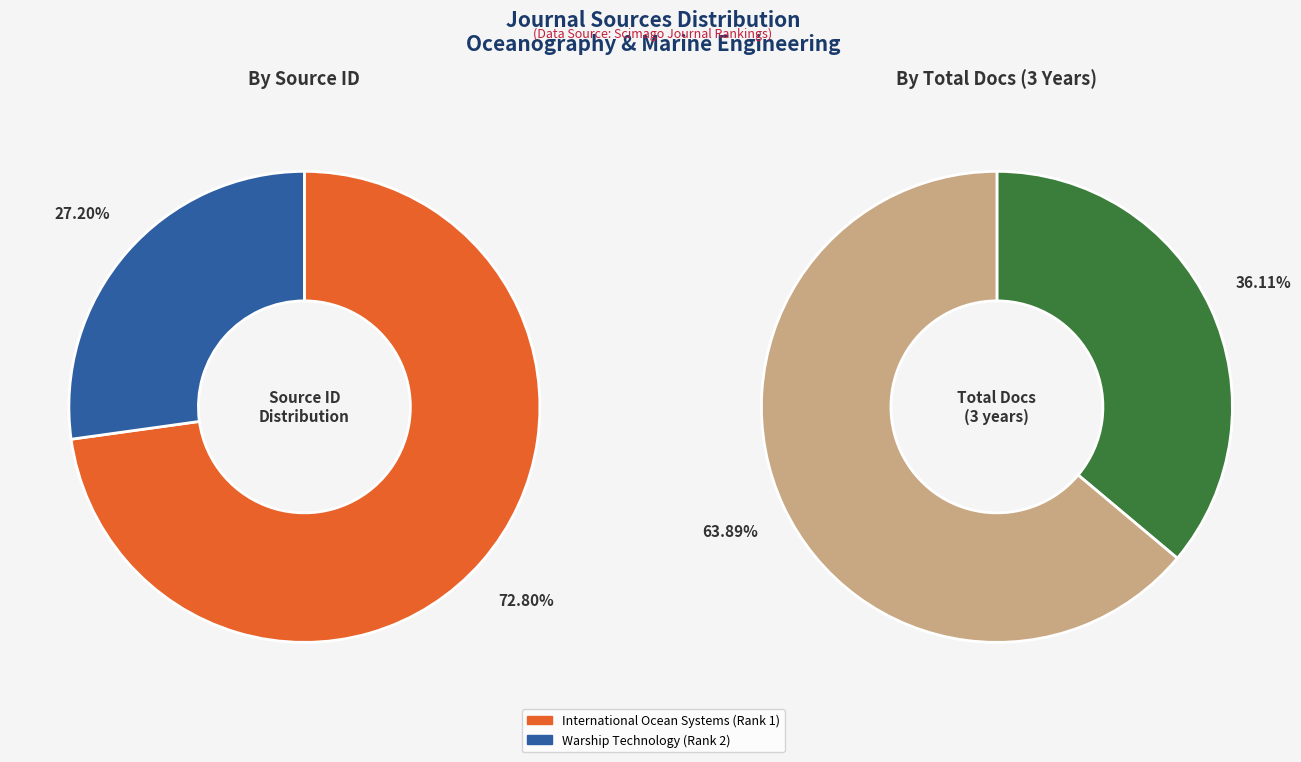

What percentage is the International Ocean Systems (Rank 1) slice, to the nearest percent?

73%